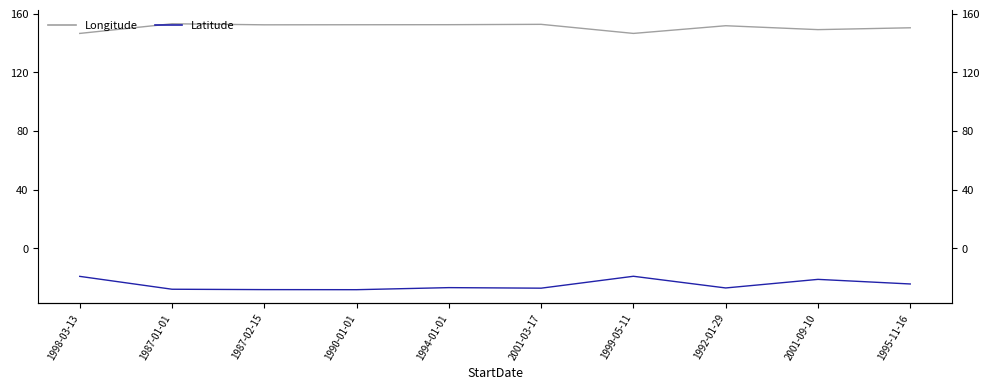

What is the difference between the highest and lowest values at 1999-05-11?

165.6